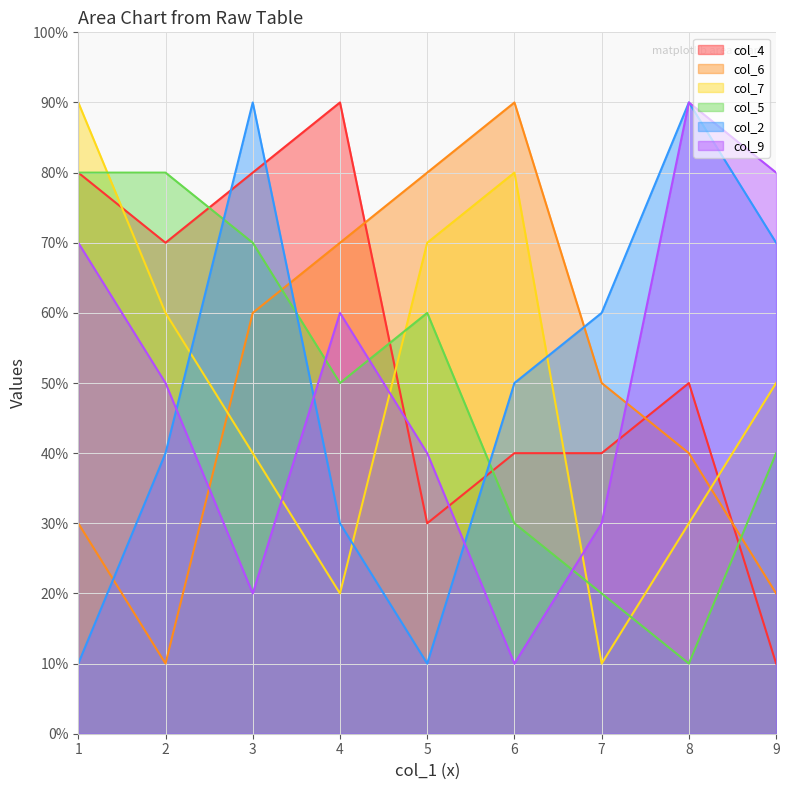

The value of col_5 at 3 is 5. True or false?

False